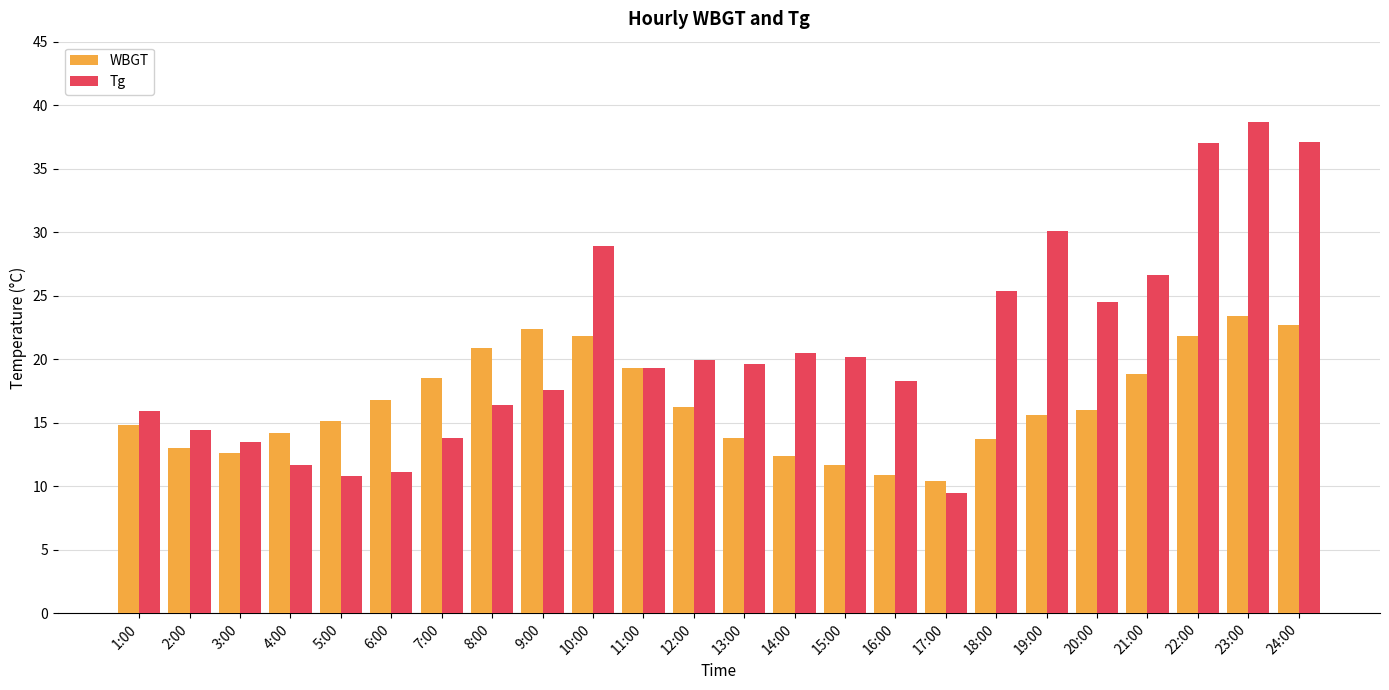

What are all the series names shown in the legend?

WBGT, Tg